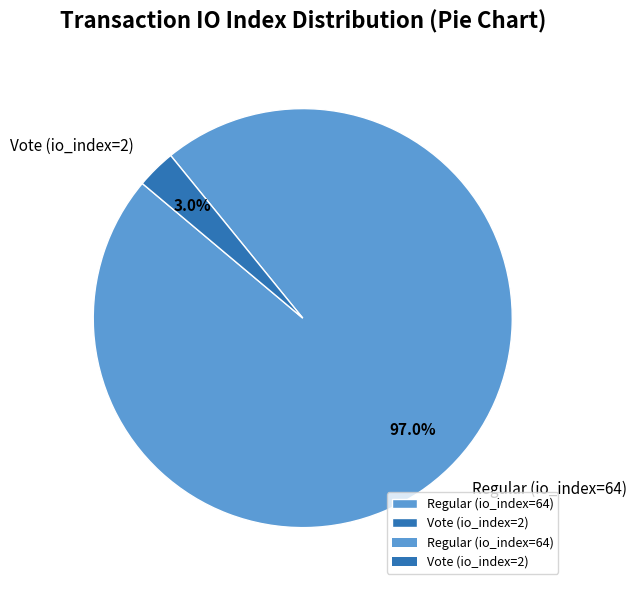

Is the sum of Vote (io_index=2) and Regular (io_index=64) greater than half?

Yes